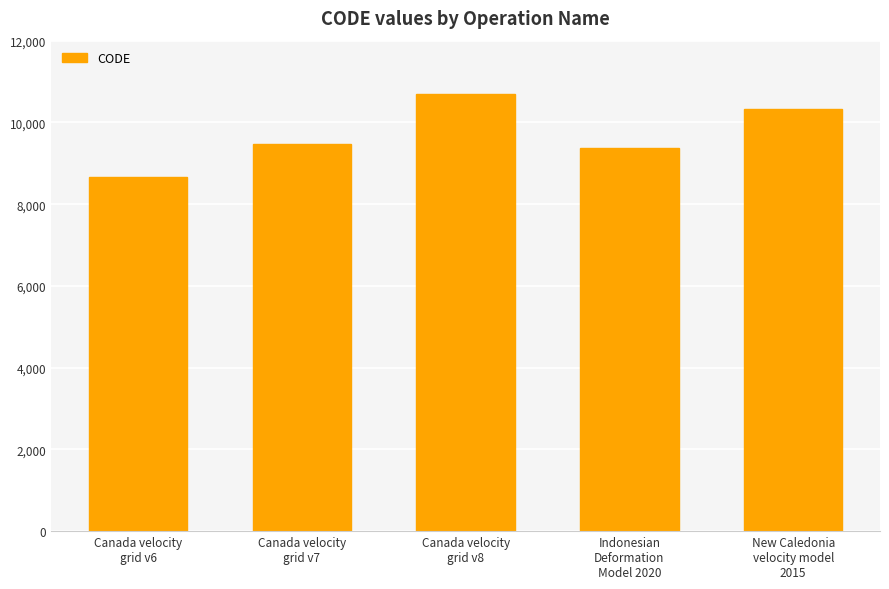

The value at Canada velocity
grid v7 is 9483. True or false?

True